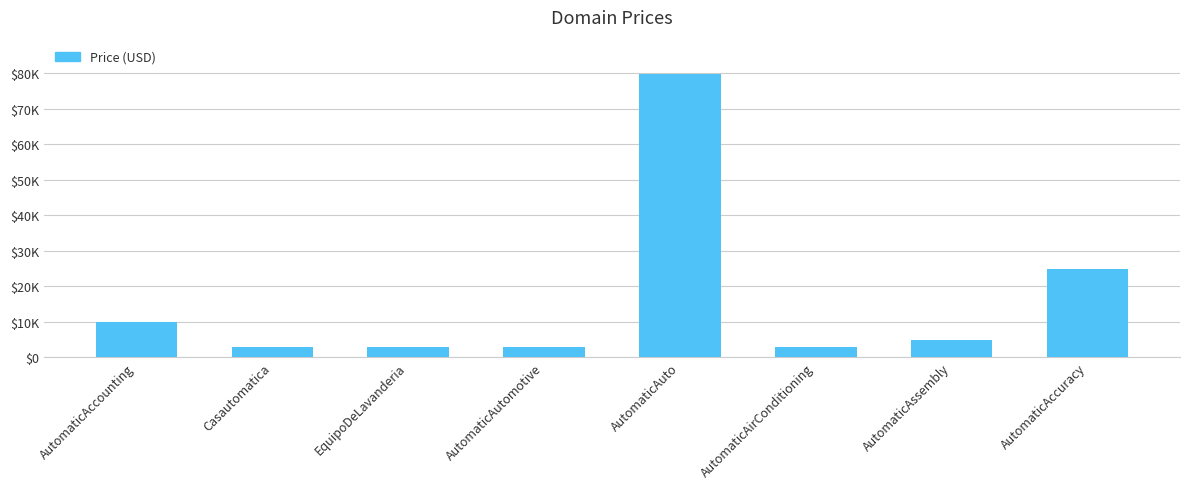

What is the change in value from Casautomatica to AutomaticAccuracy?

+22000